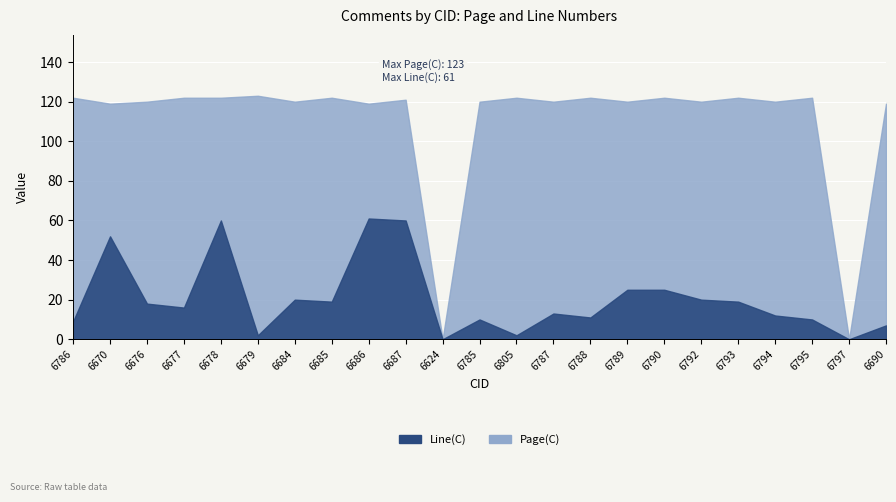

Is the value of Page(C) at 6789 greater than the value of Line(C) at 6787?

Yes